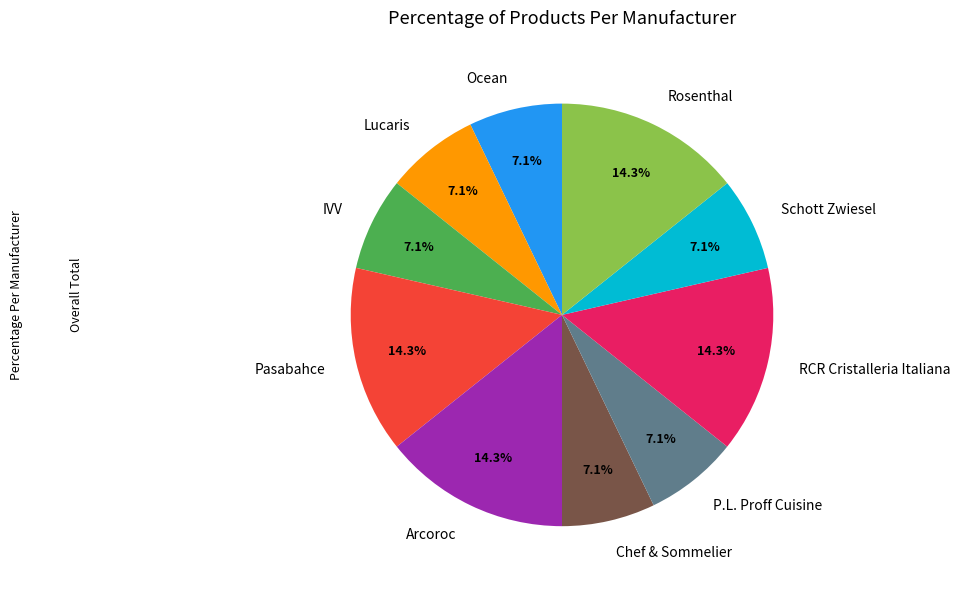

To the nearest percent, what is the difference between the largest and smallest slice percentages?

7%